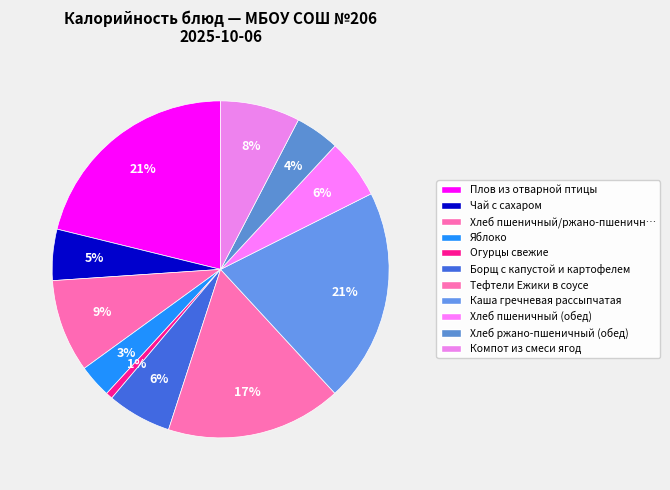

How many segments does this pie chart have?

11